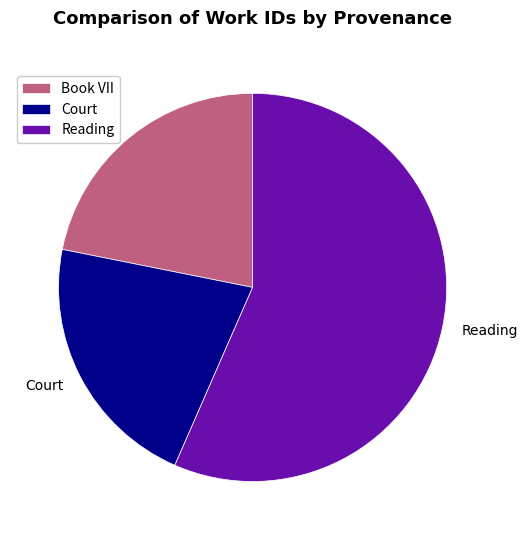

Which slice is the largest?

Reading